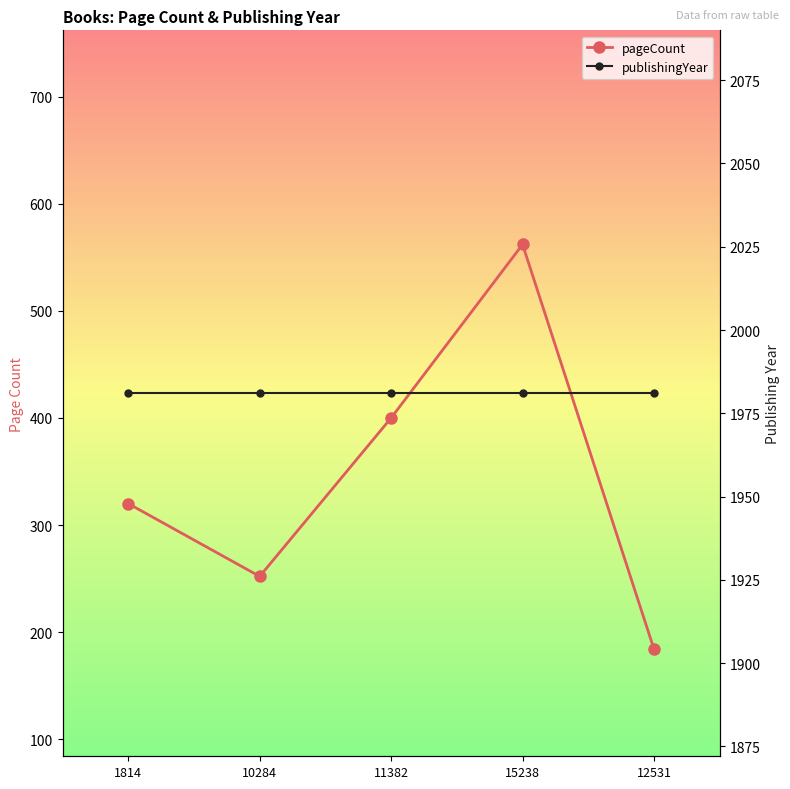

What is the maximum value shown in the chart?

1981